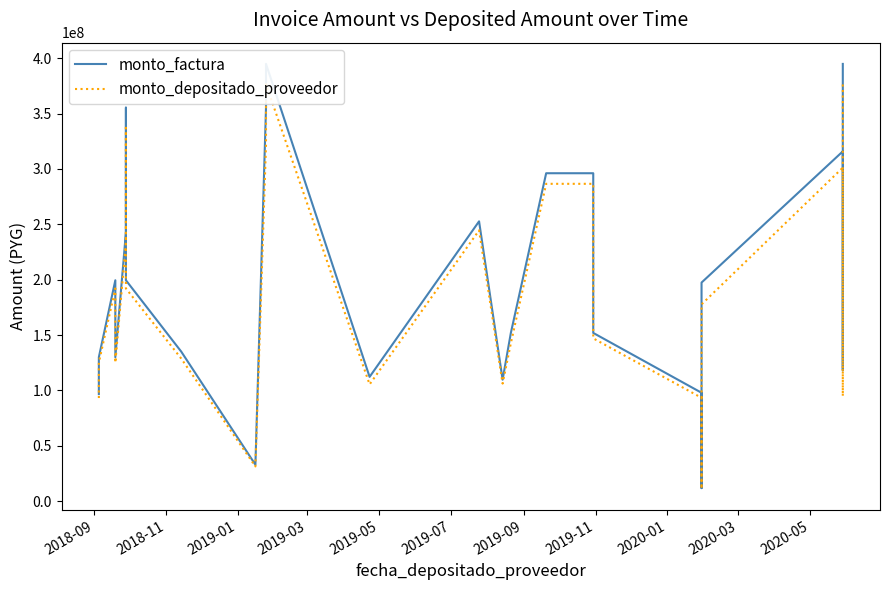

Does the chart have visible grid lines?

No